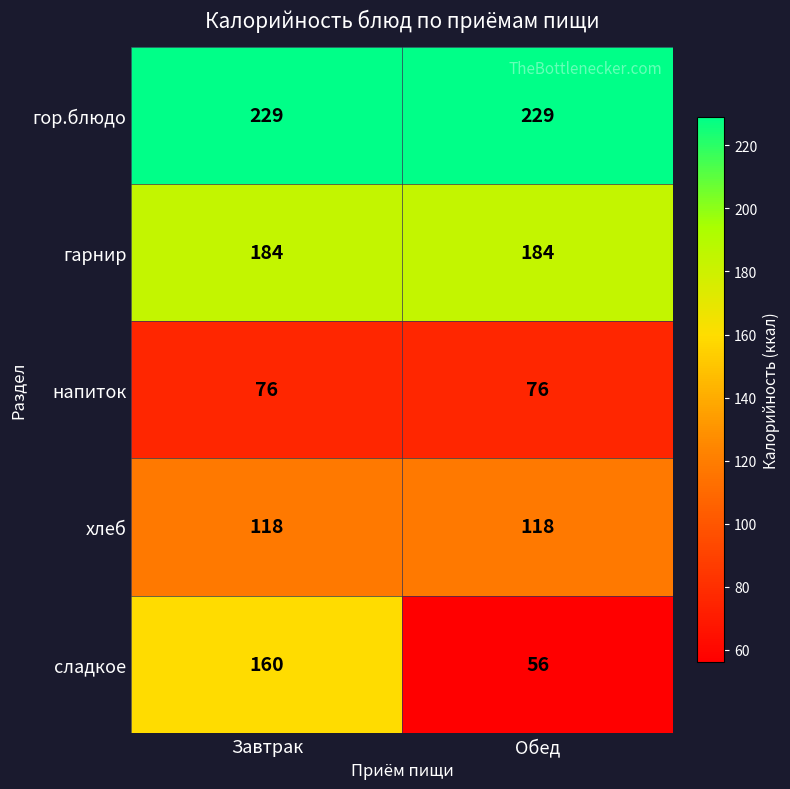

What is the approximate value of напиток at Обед?

76